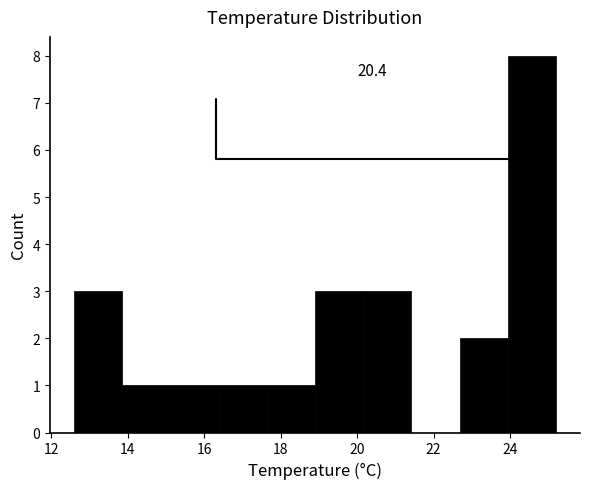

Which range on the x-axis has the tallest bar?

23.94 to 25.20